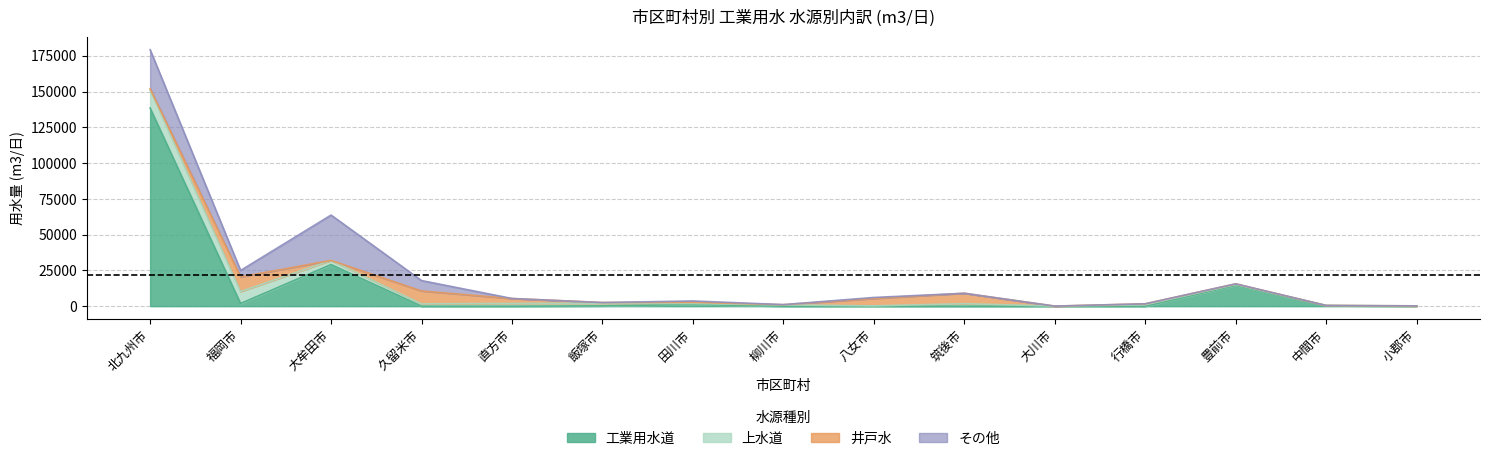

The その他 series shows 1 at 中間市. True or false?

True